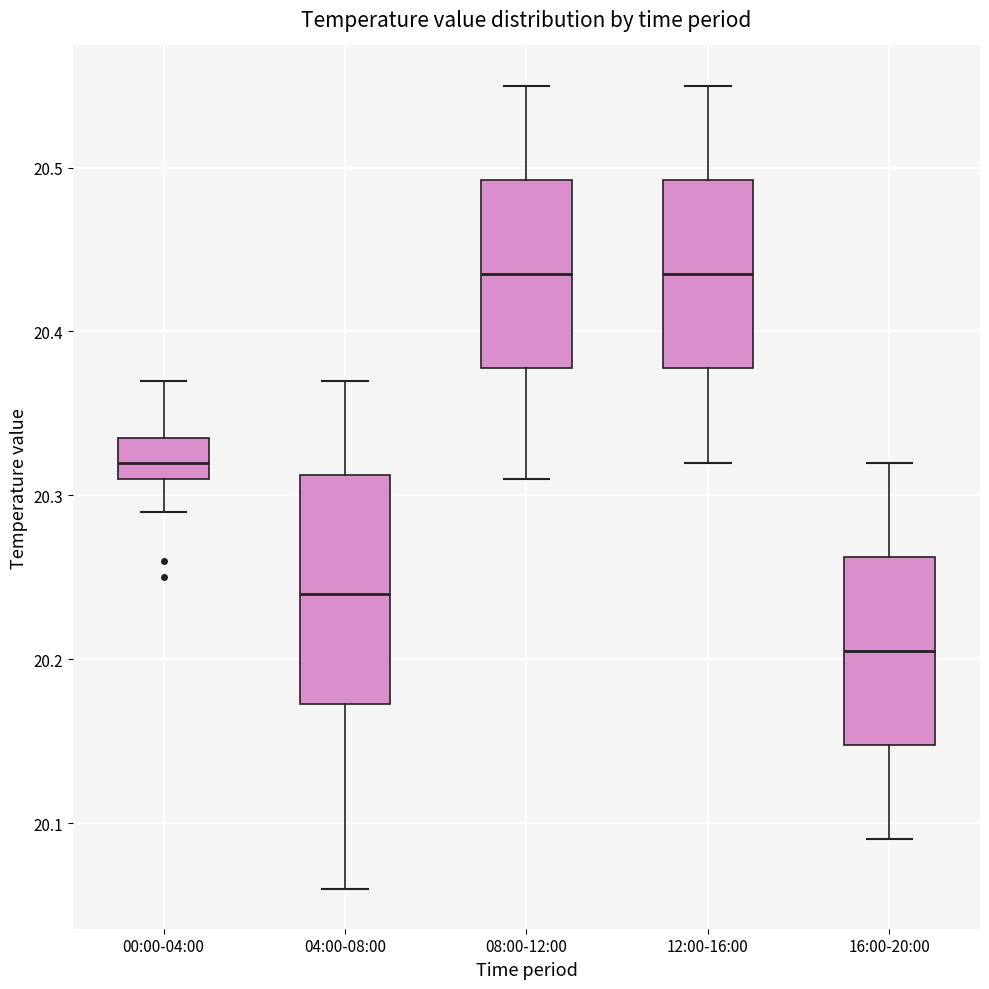

Which box is the tallest, from its lower edge to its upper edge?

04:00-08:00